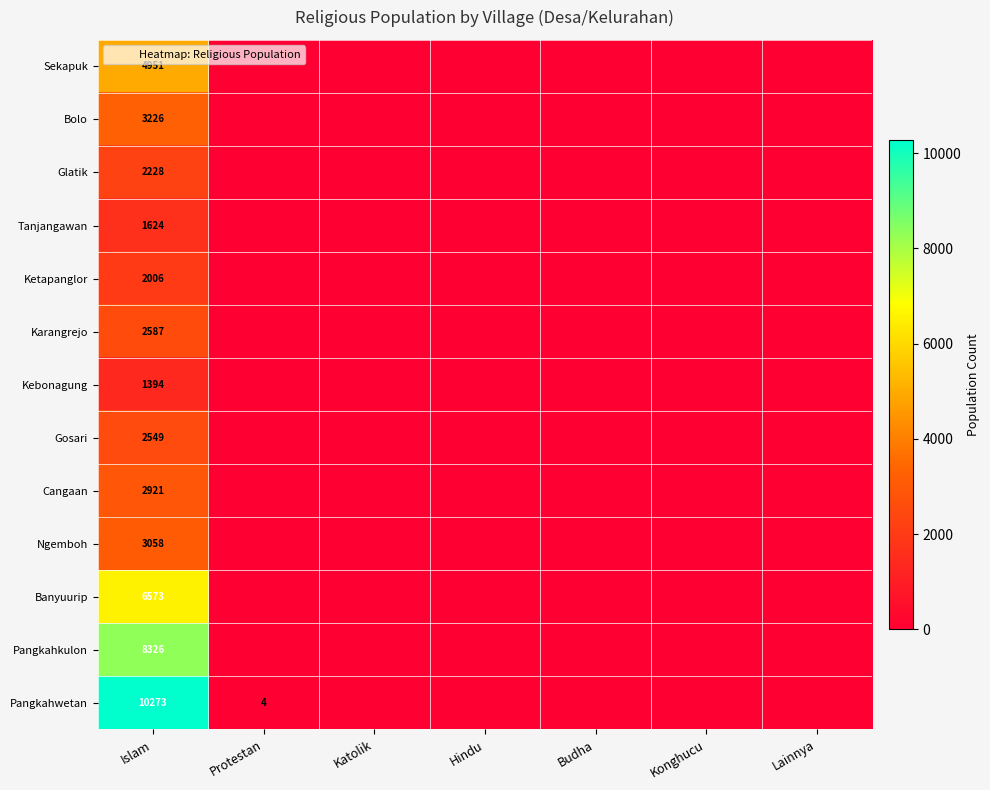

Count the number of data series in this chart.

13